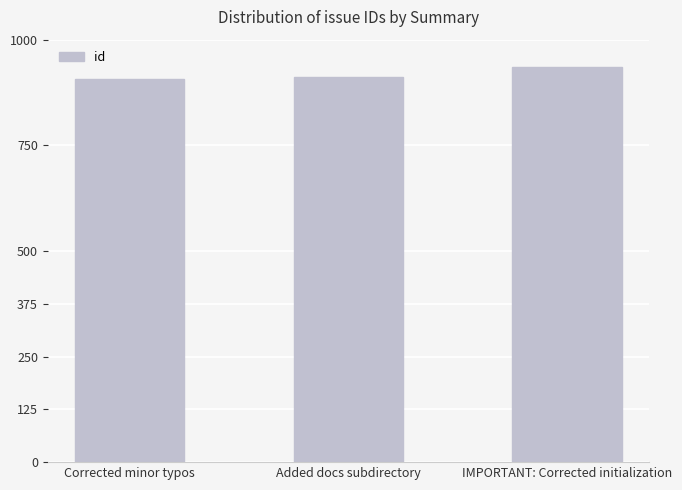

How many bars are there in total?

3